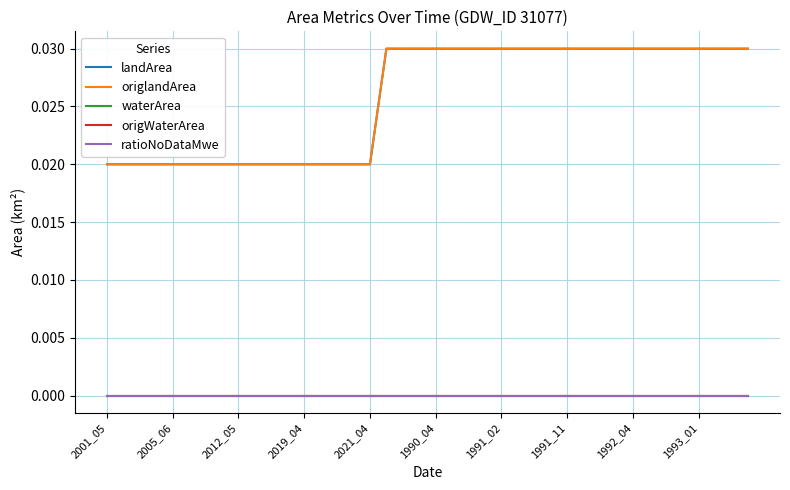

At which label is landArea closest to 0?

2001_05